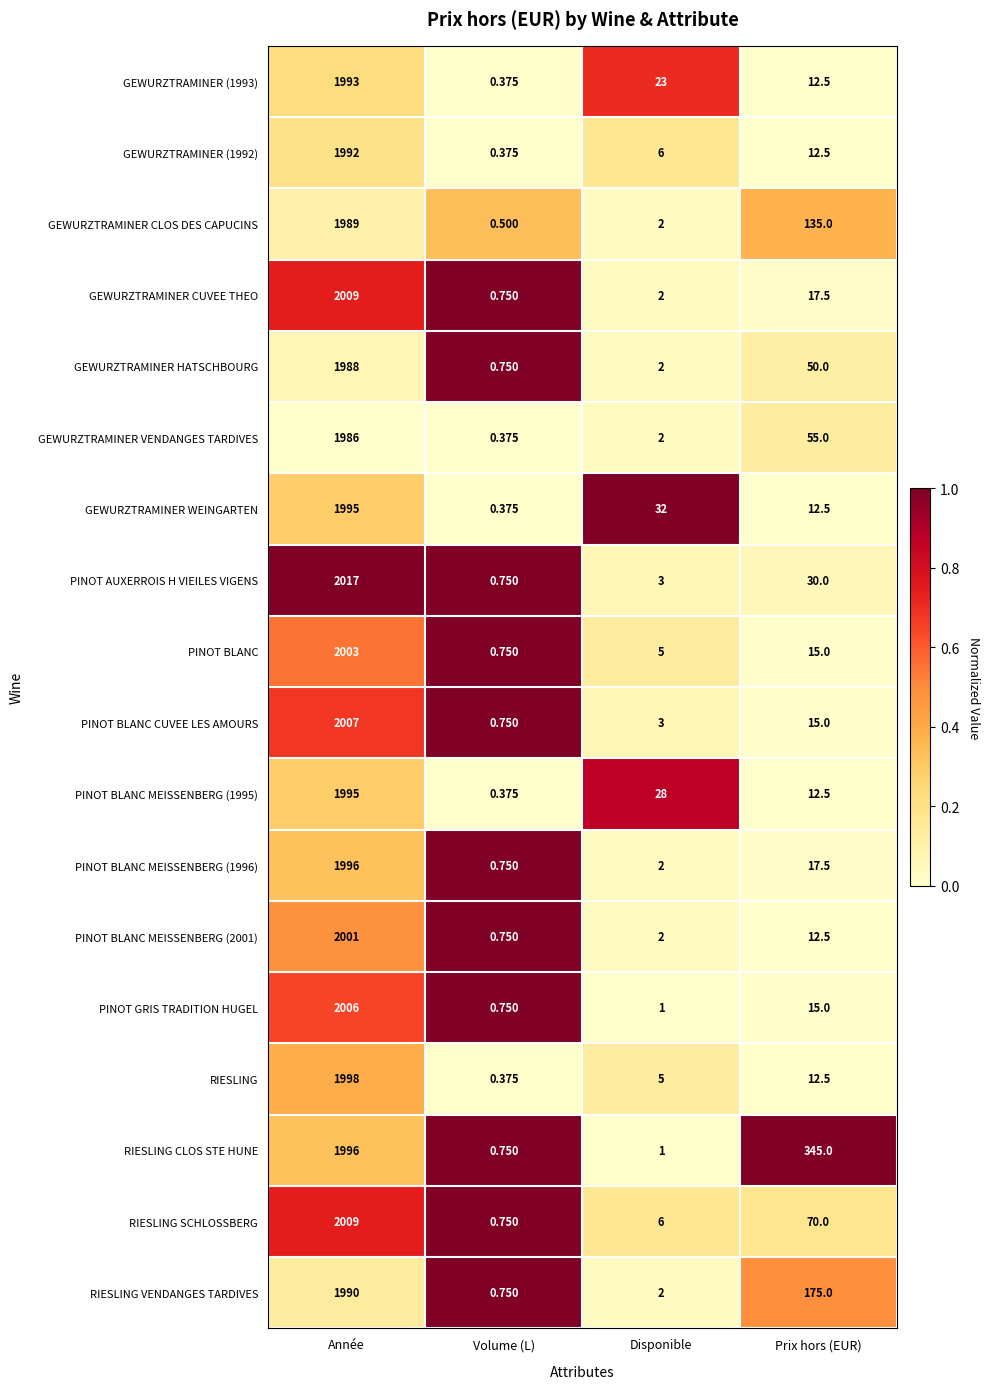

Is the value of GEWURZTRAMINER CLOS DES CAPUCINS at Disponible greater than the value of GEWURZTRAMINER WEINGARTEN at Année?

No